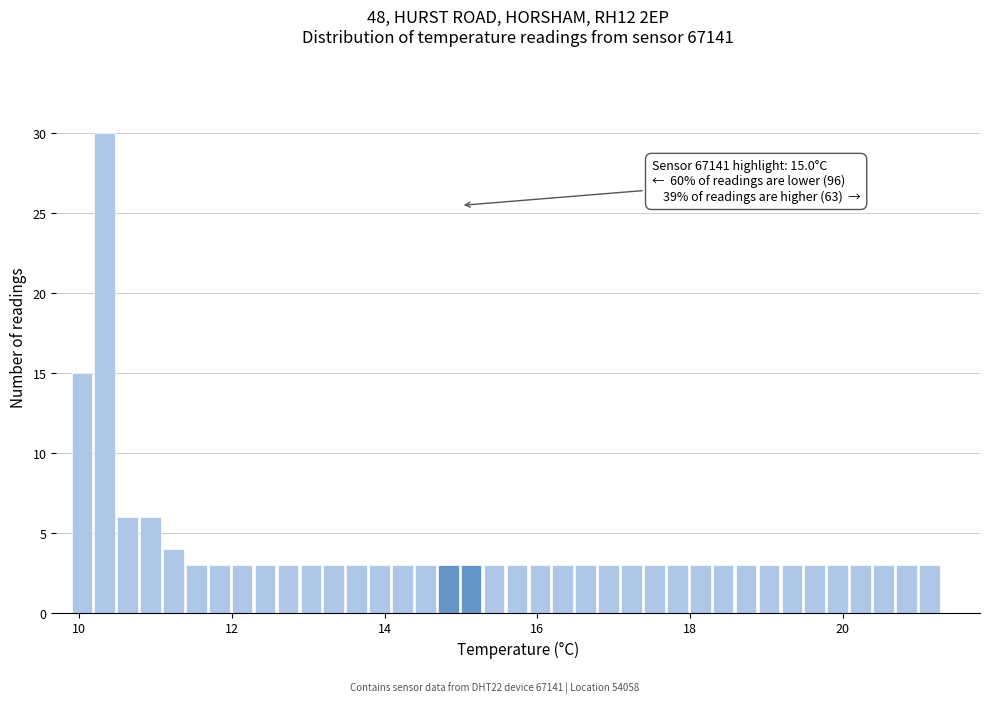

Around what value on the x-axis is the tallest bar? Give the approximate position of its centre, as read against the axis.

10.4